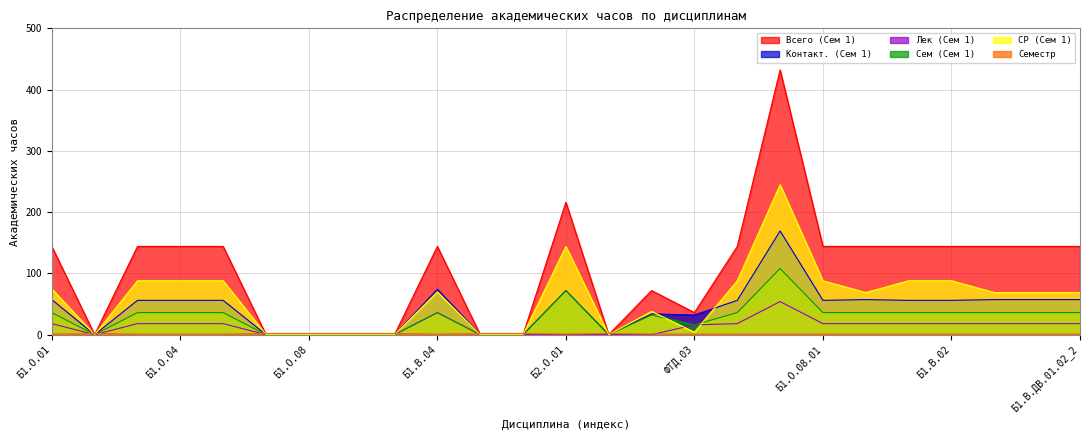

Rank the categories by Контакт. (Сем 1) value from lowest to highest.

Б1.О.02, Б1.О.07, Б1.О.08, Б1.О.08.02, Б1.В.01, Б1.В.ДВ.01.01, Б1.В.ДВ.01.02, Б2.О.02, ФТД.03, ФТД.01, Б1.О.03, Б1.О.04, Б1.О.05, Б1.О.06, Б1.О.08.01, Б1.О.08.04, Б1.В.02, Б1.О.01, Б1.О.08.03, Б1.В.03, Б1.В.ДВ.01.01_2, Б1.В.ДВ.01.02_2, Б2.О.01, Б1.В.04, Б1.О.08_2